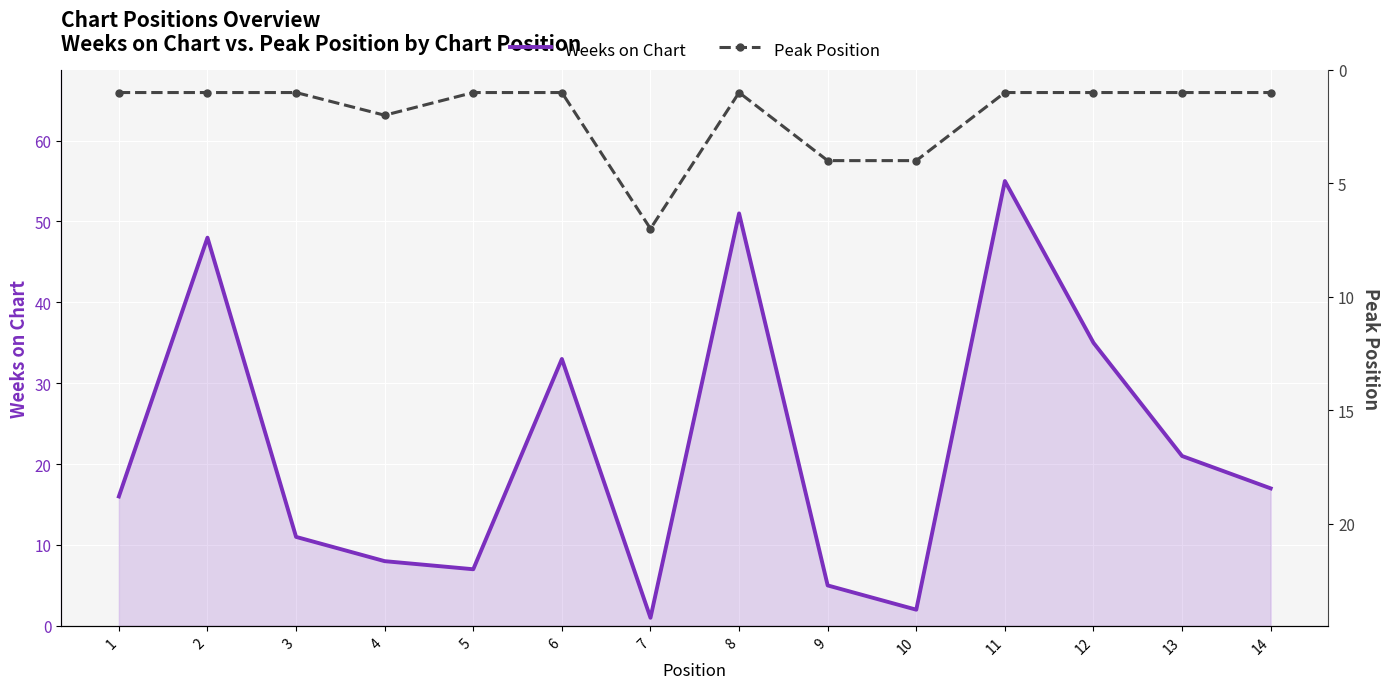

Where does the Weeks on Chart series first go above 17?

2